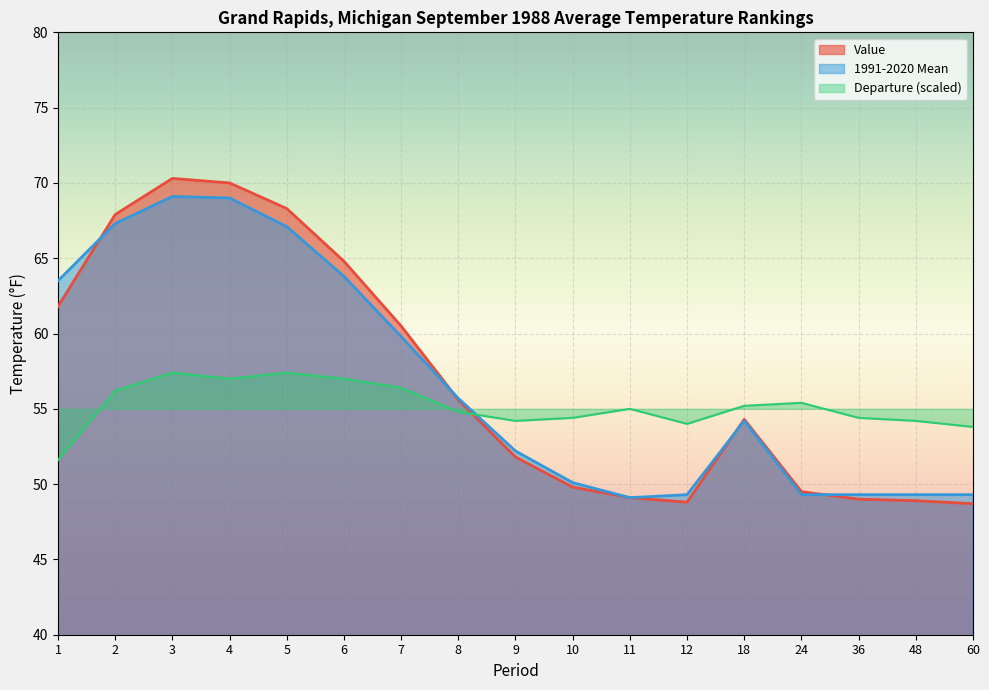

What is the maximum value shown in the chart?

70.3